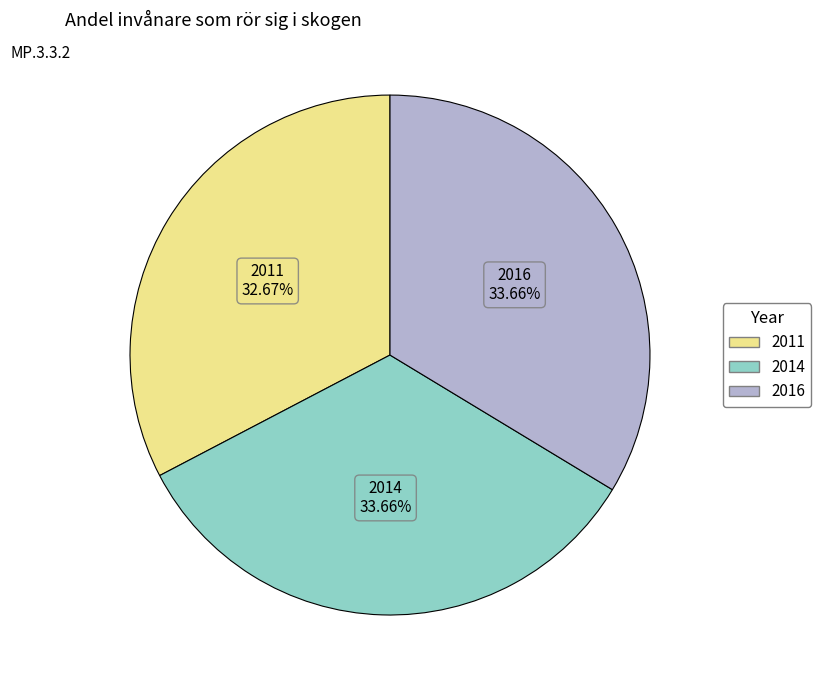

How many segments does this pie chart have?

3